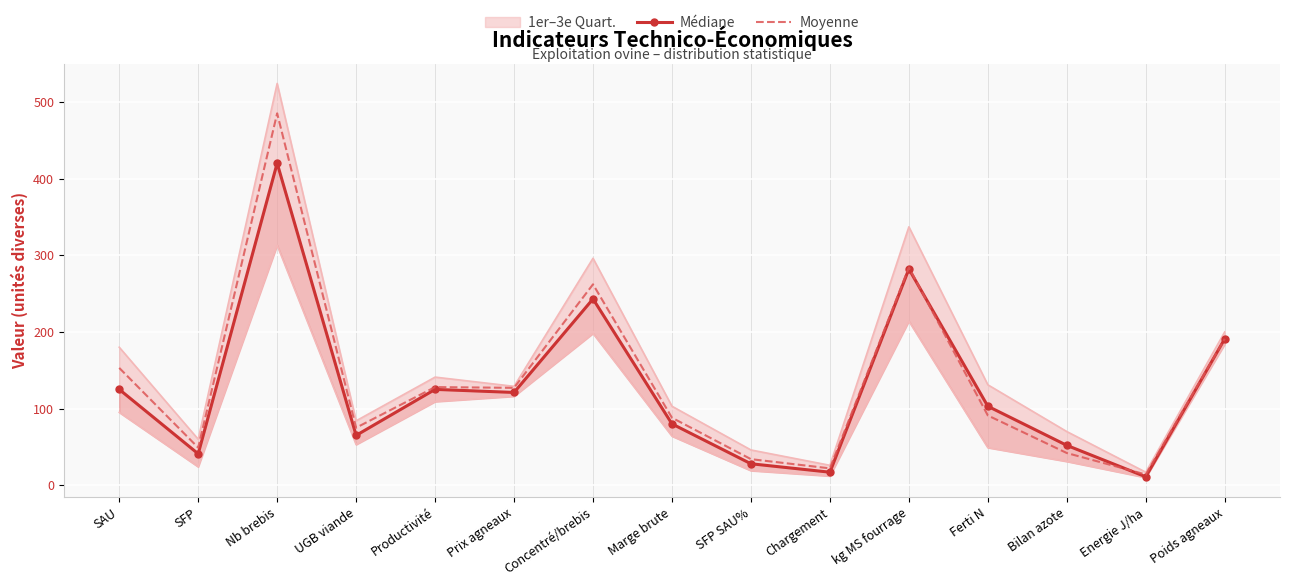

Which series ends up on top after the final intersection of Moyenne and Médiane?

Moyenne